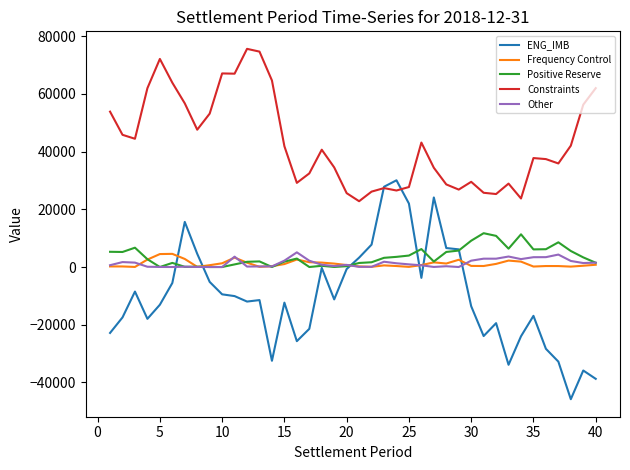

Which series has the largest range (max minus min)?

ENG_IMB